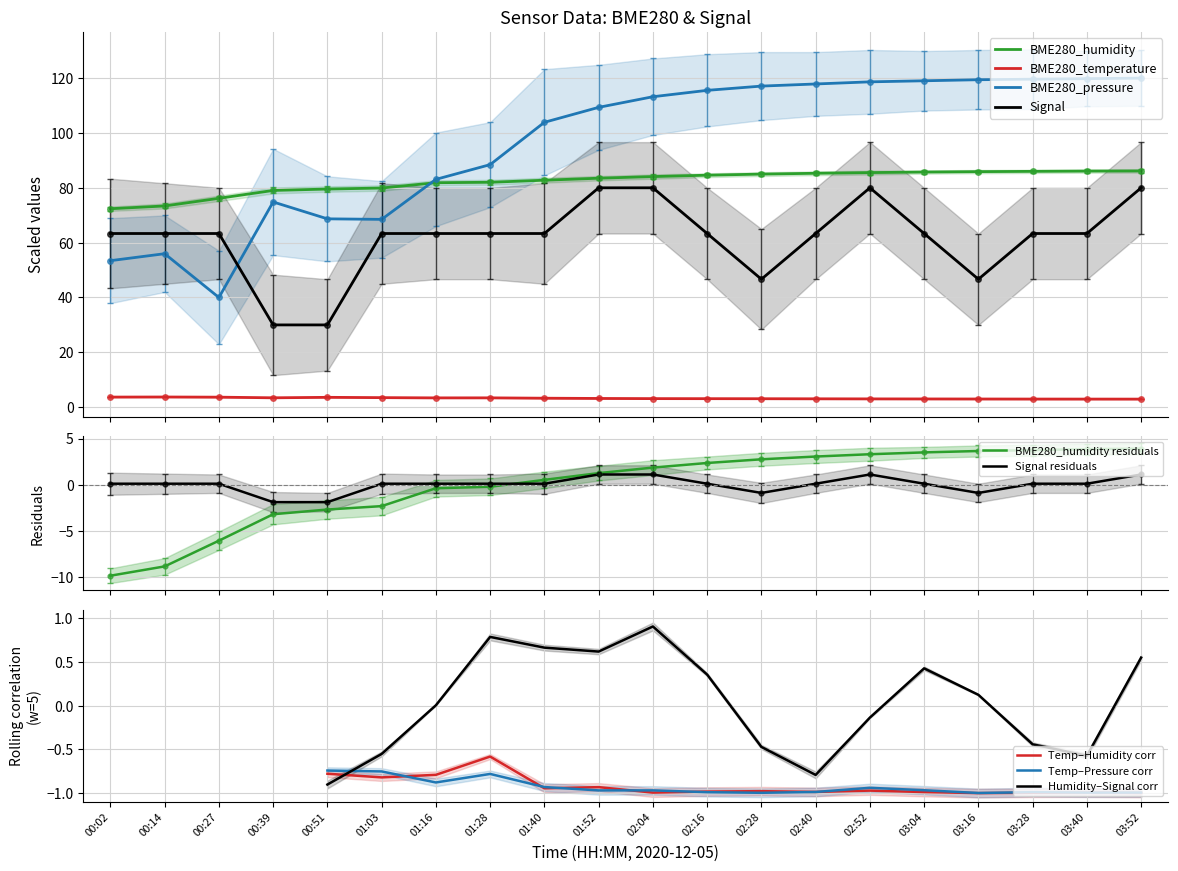

What is the difference between the highest and lowest values at 01:52?

106.2